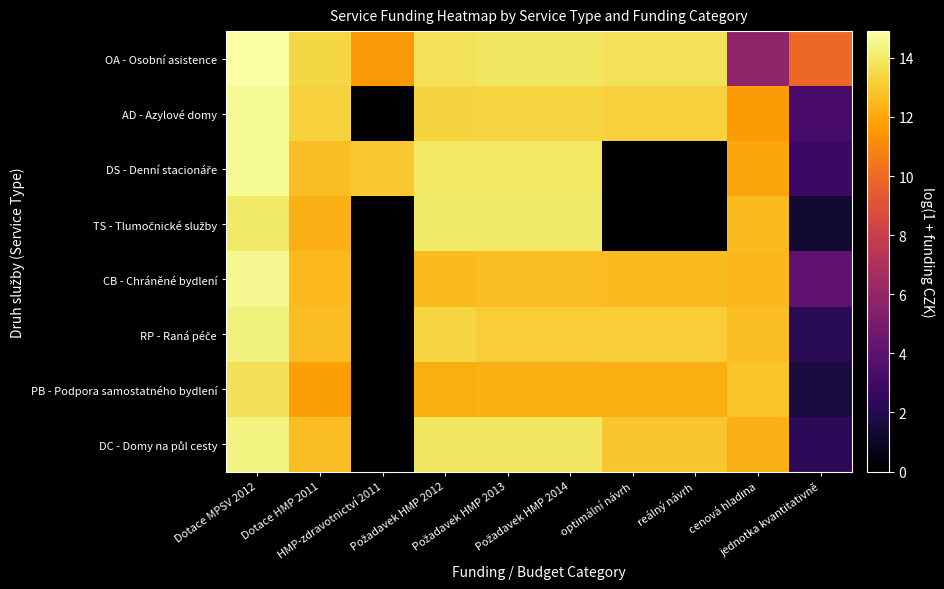

At how many categories does at least one series exceed 11?

9